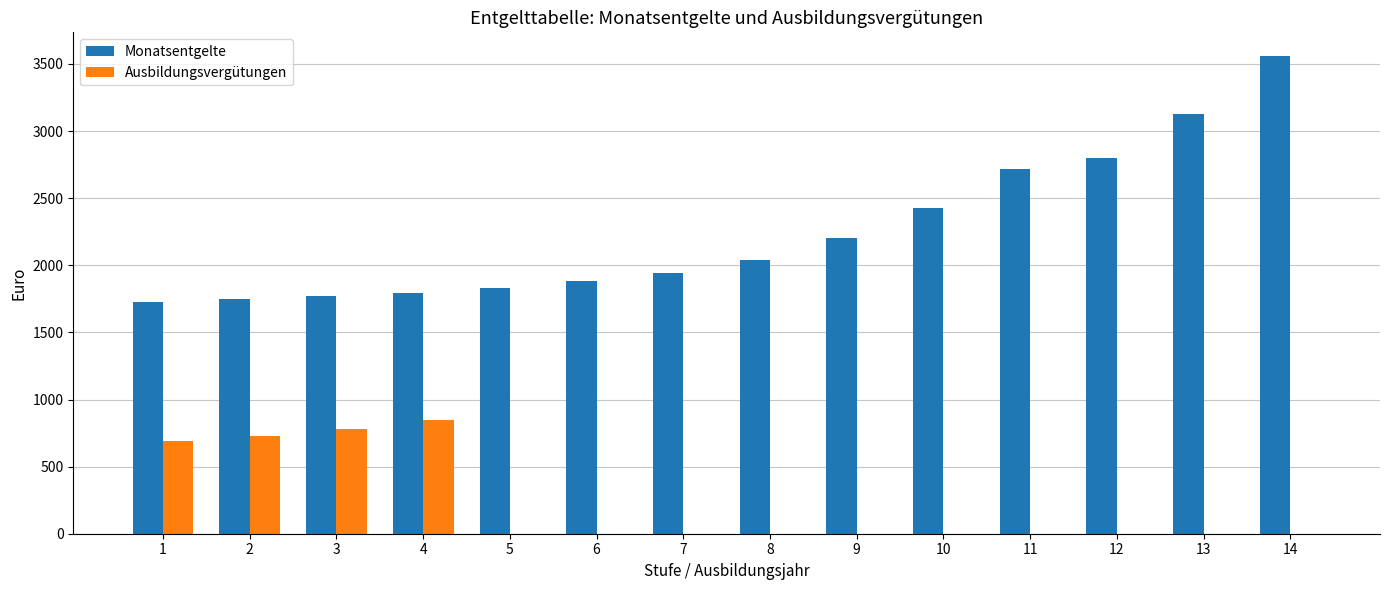

Read the Monatsentgelte value at 13.

3131.0